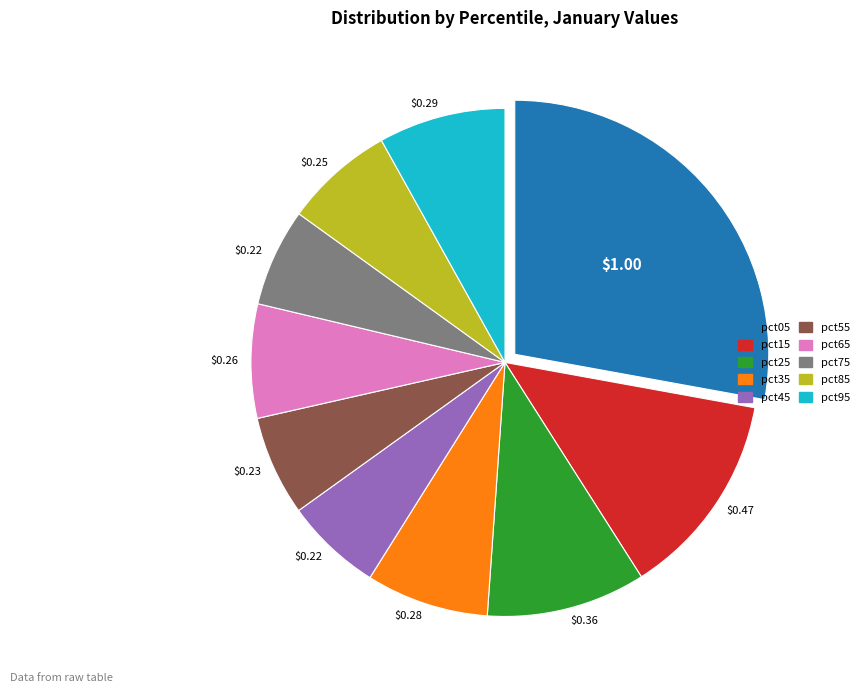

Does pct55 represent more than half of the total?

No